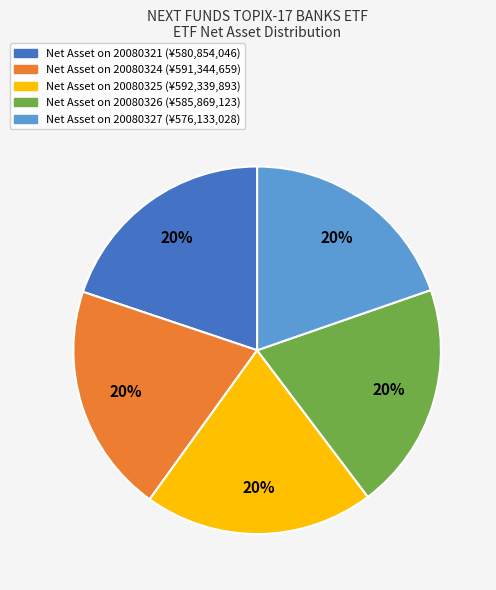

Is there any slice that represents more than half of the pie?

No